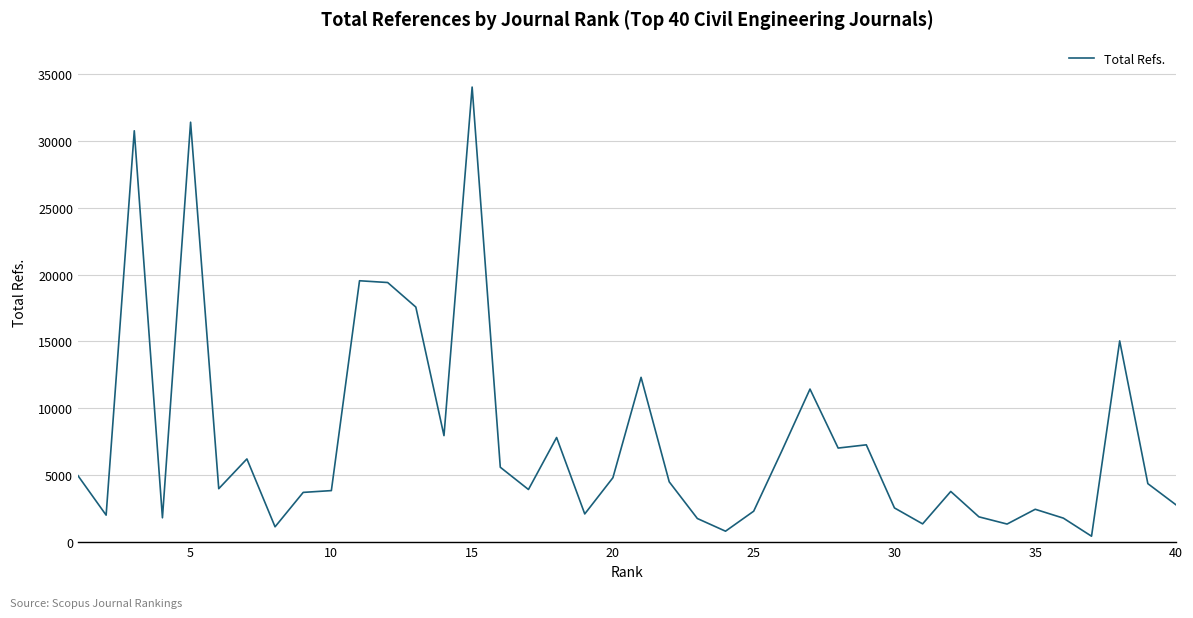

What is the difference between the maximum and minimum values?

33637